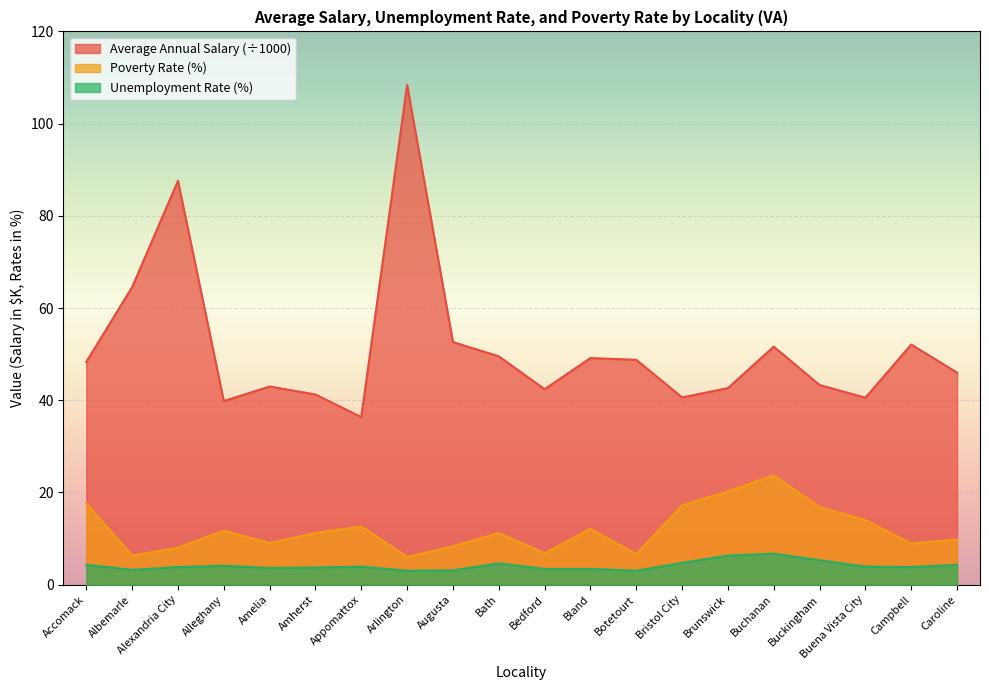

The value of Average Annual Salary at Buckingham is 43.3. True or false?

True